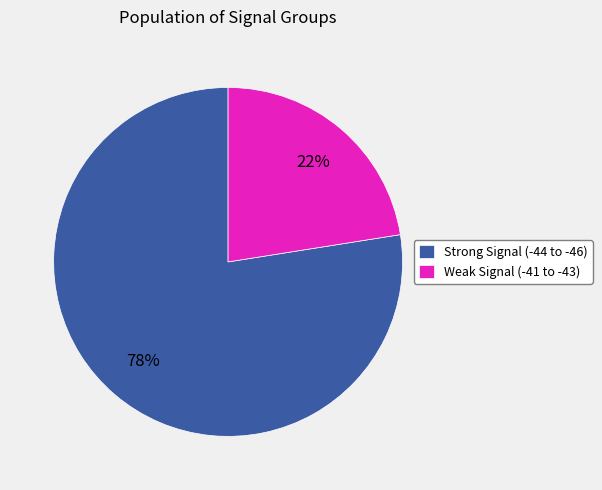

Which category accounts for the majority?

Strong Signal (-44 to -46)